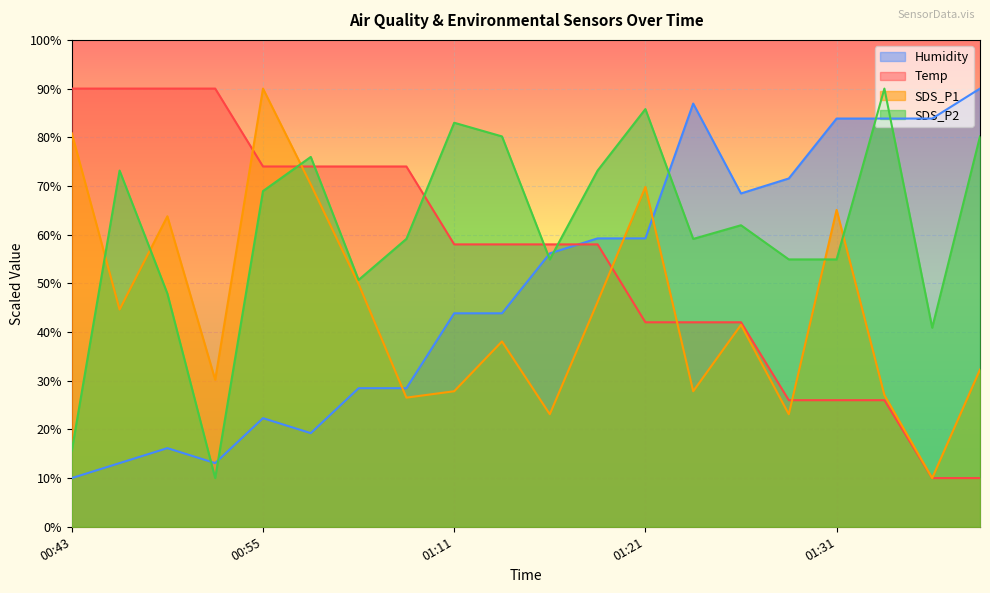

What value does the SDS_P1 series have at 00:48?

44.6